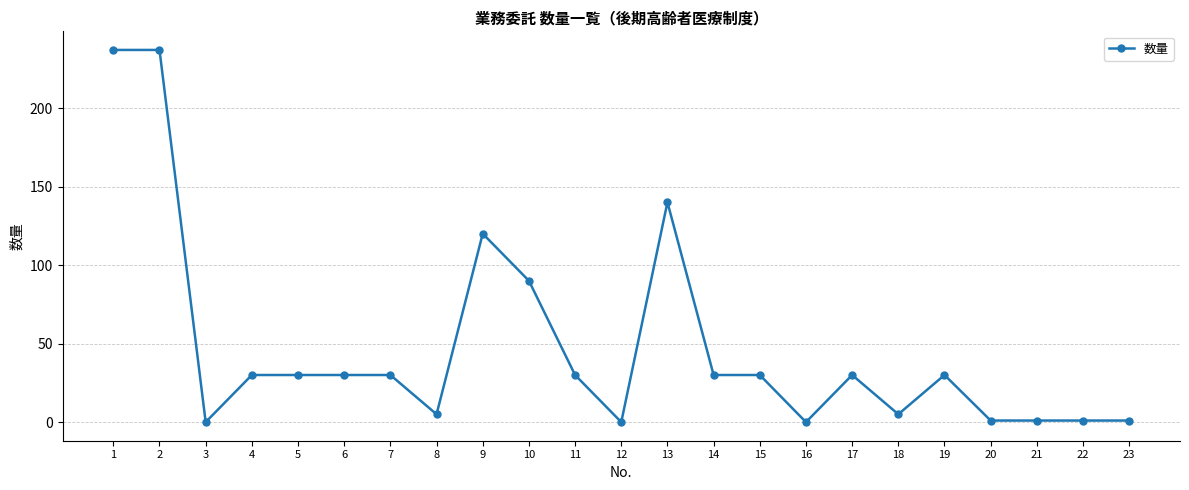

The value at 9 is 120. True or false?

True